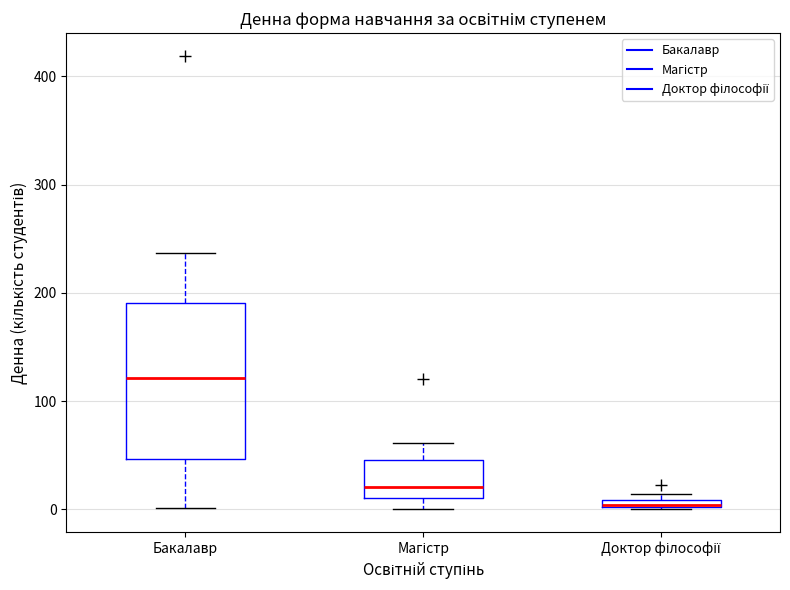

Where is the lower edge of the box for Доктор філософії on the y-axis? The values are not printed on the chart, so give them approximately, as read against the axis.

0